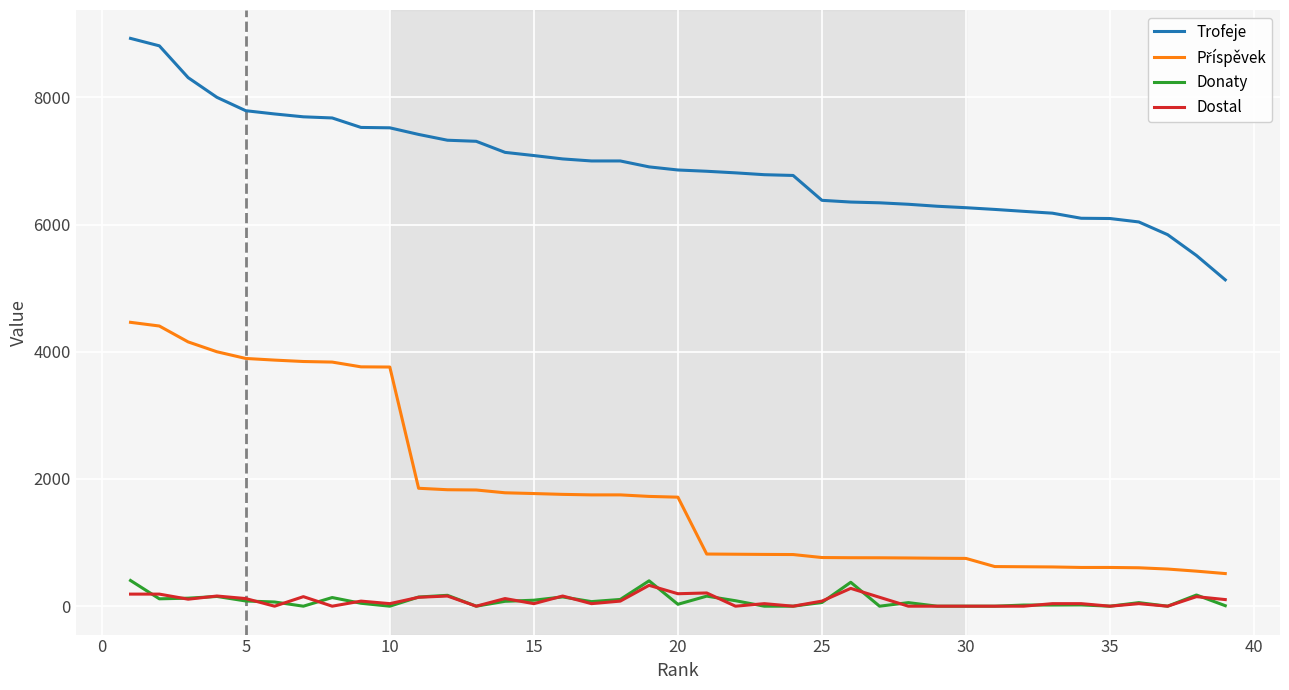

Which series has the largest total across all categories?

Trofeje